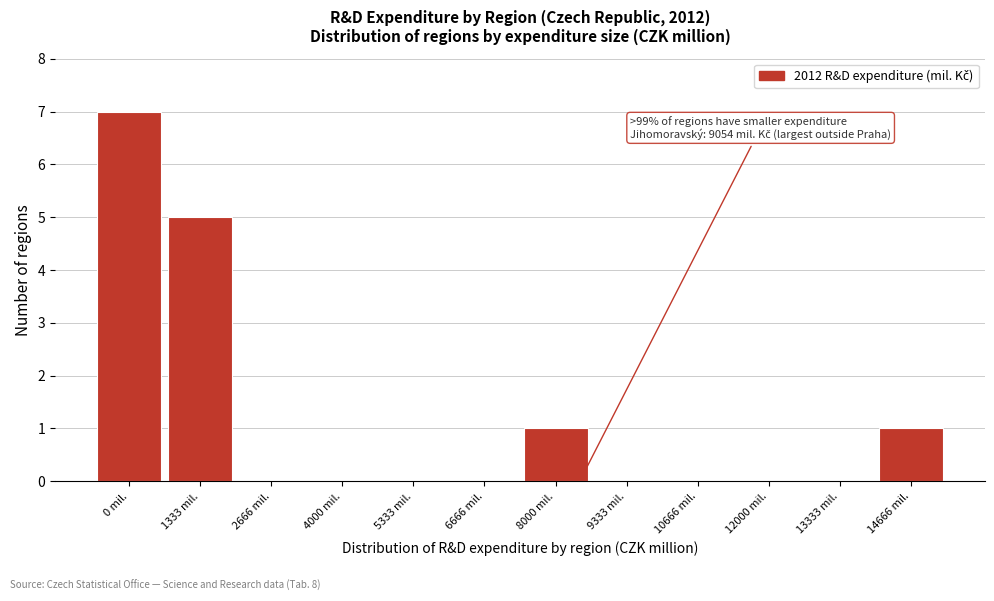

Reading right to left, list all the values displayed in this chart.

14666 mil.=1	13333 mil.=0	12000 mil.=0	10666 mil.=0	9333 mil.=0	8000 mil.=1	6666 mil.=0	5333 mil.=0	4000 mil.=0	2666 mil.=0	1333 mil.=5	0 mil.=7